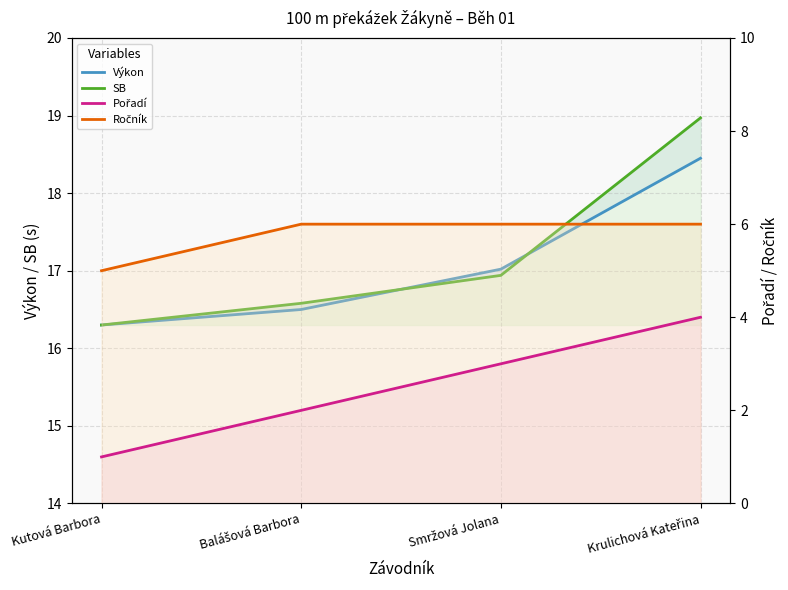

What is the average value of the Ročník series?

5.8